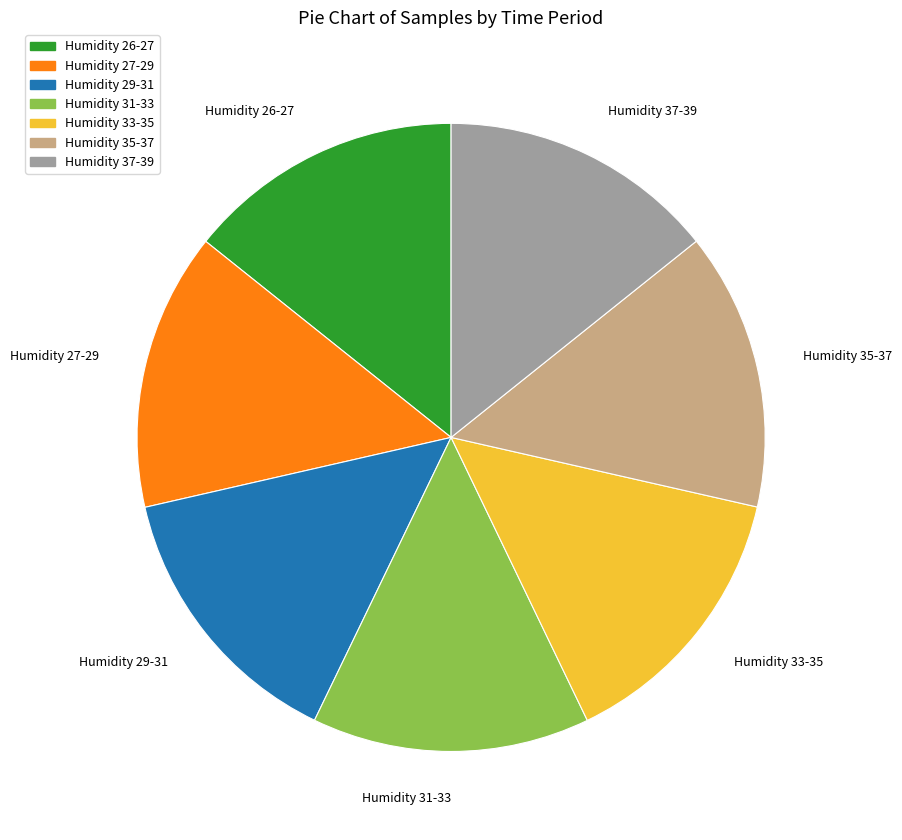

Do Humidity 35-37 and Humidity 33-35 together represent more than half of the pie?

No